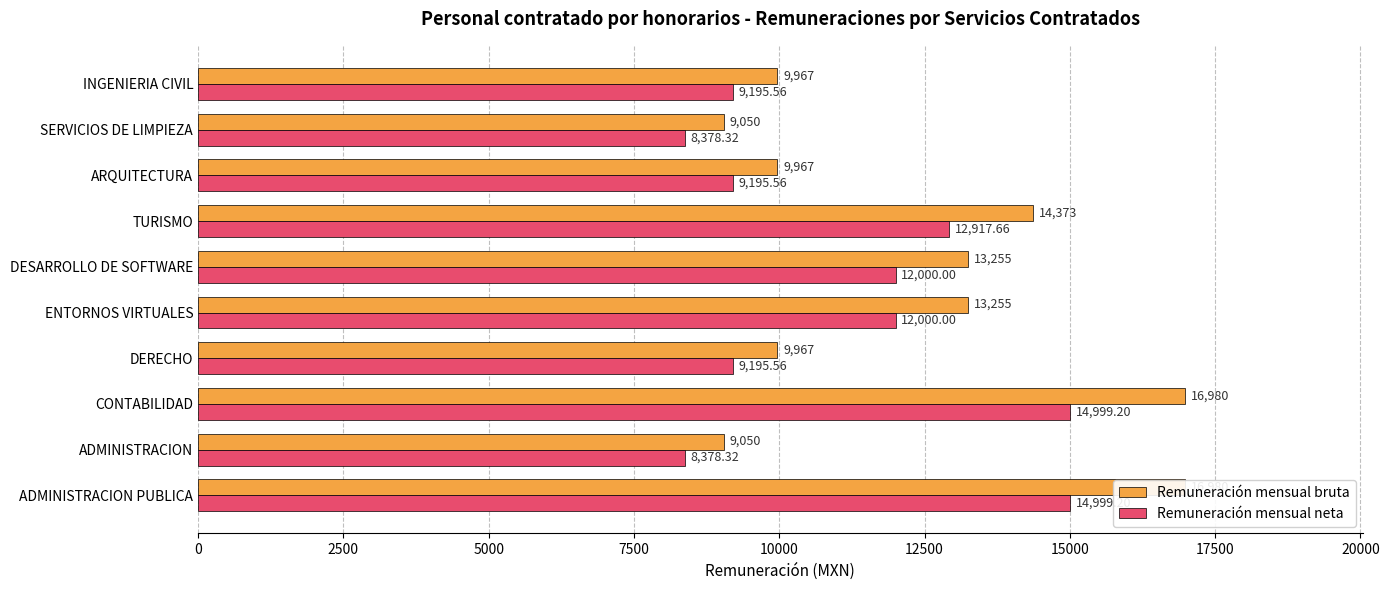

What is the total value across all series at ARQUITECTURA?

19162.6